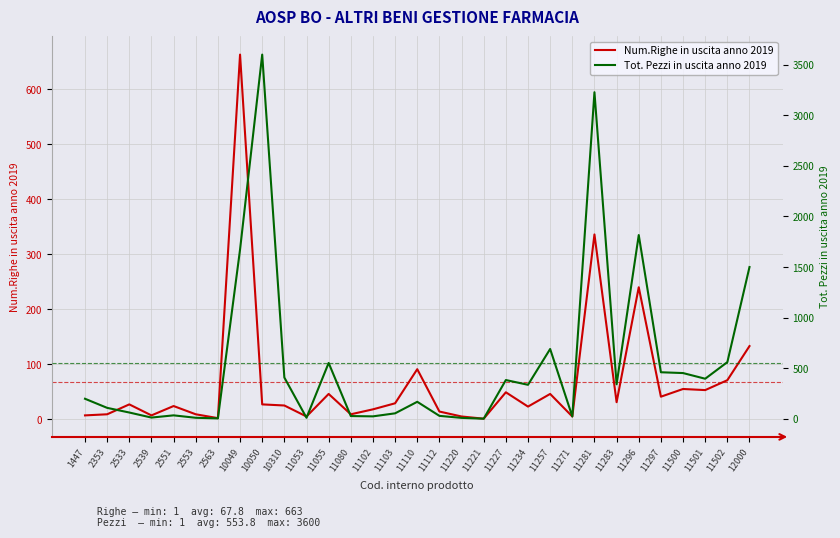

What is the difference between the second highest and second lowest values in the Tot. Pezzi in uscita anno 2019 series?

3224